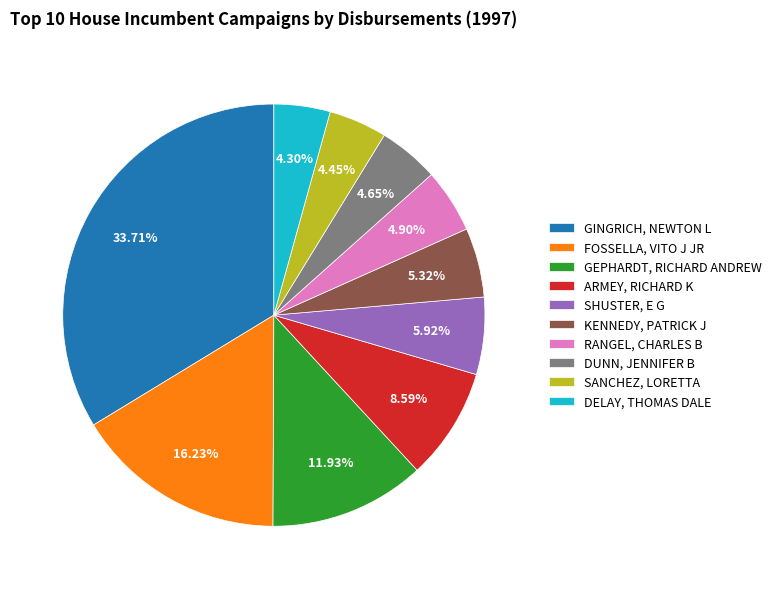

True or false: GEPHARDT, RICHARD ANDREW accounts for 3% of the total.

False